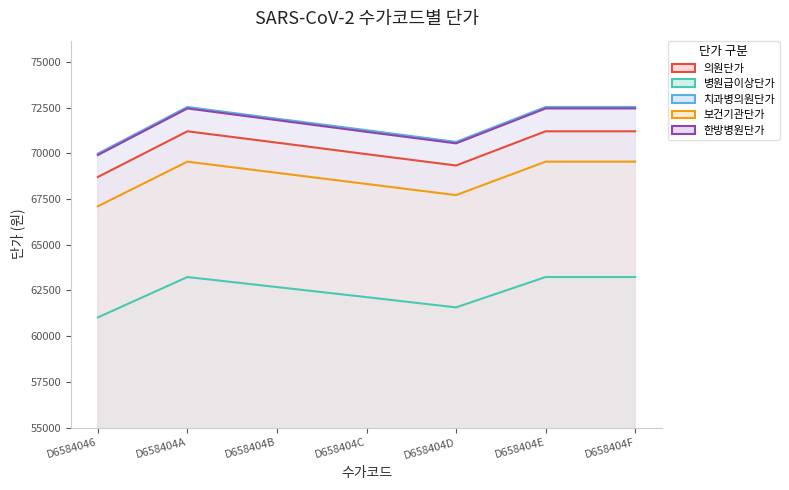

List the labels in order of 치과병의원단가 value, smallest first.

D6584046, D658404D, D658404C, D658404B, D658404A, D658404E, D658404F